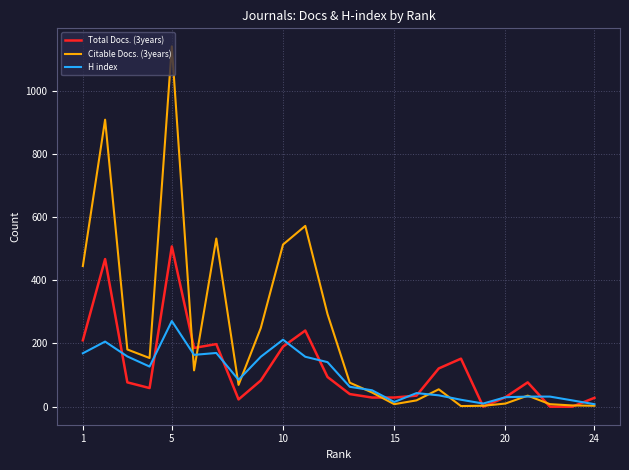

Is it true that H index equals 12 at 8?

False